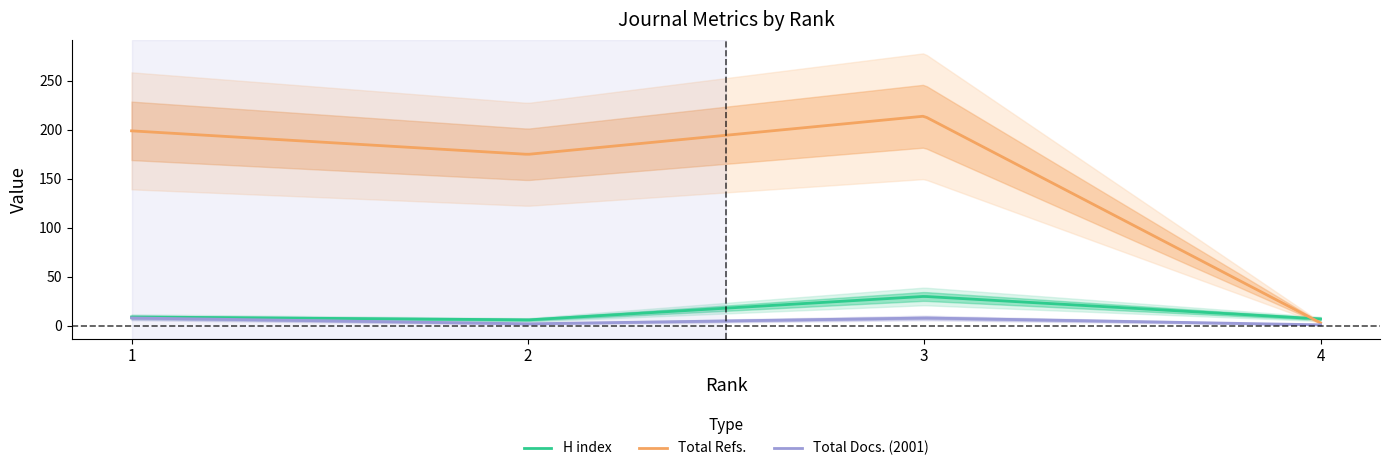

Which category has the highest value in the Total Docs. (2001) series?

1